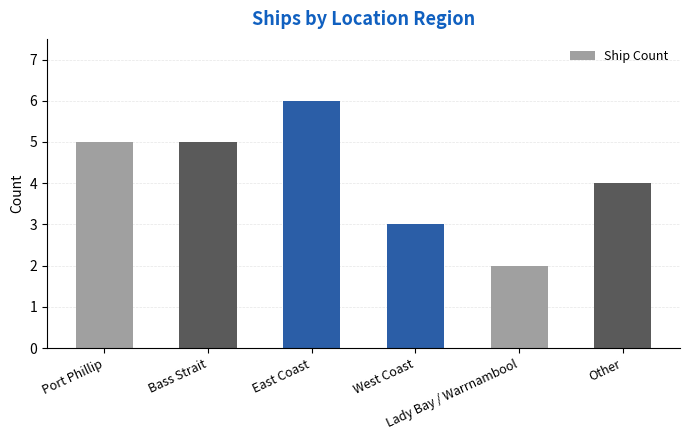

Reading left to right, extract all data points from this chart.

5	5	6	3	2	4